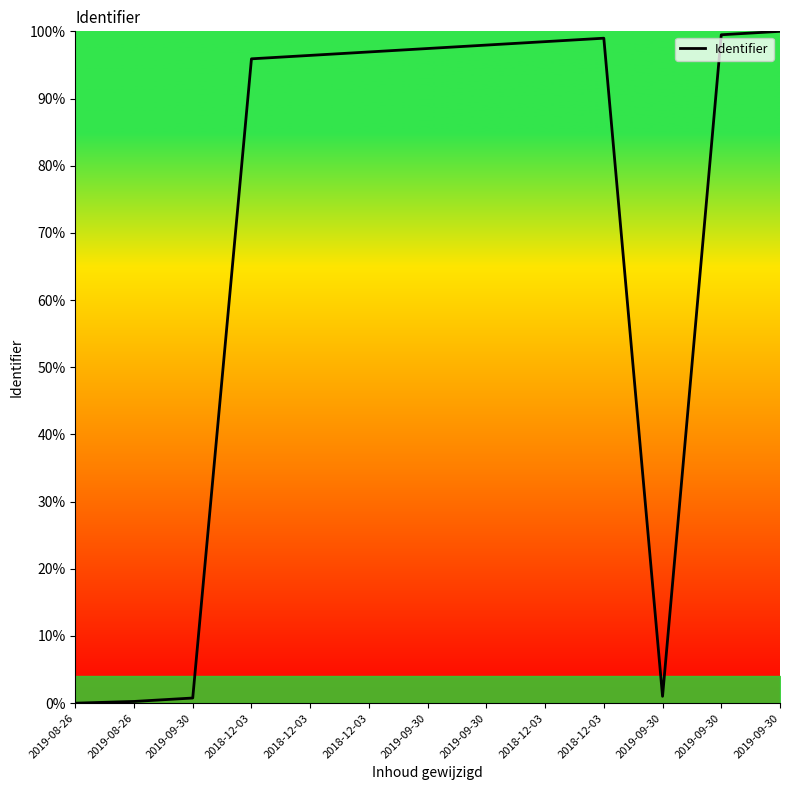

Which label corresponds to the smallest value in the chart?

2019-08-26